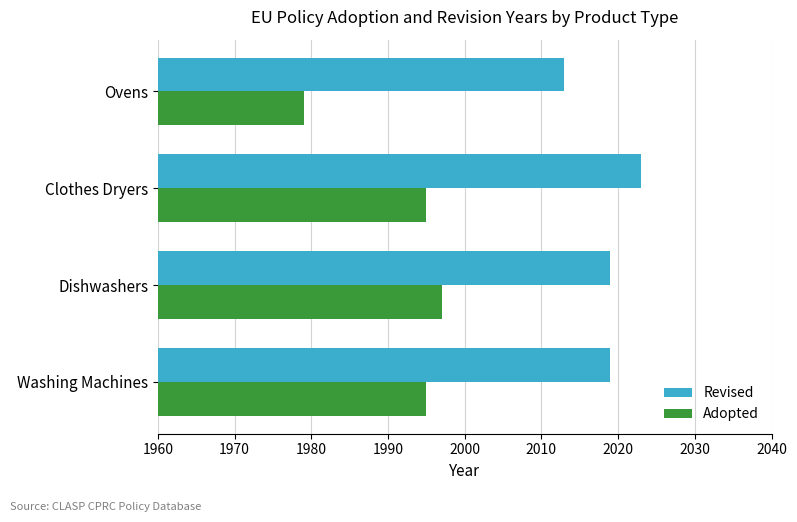

Count the number of categories in the chart.

4